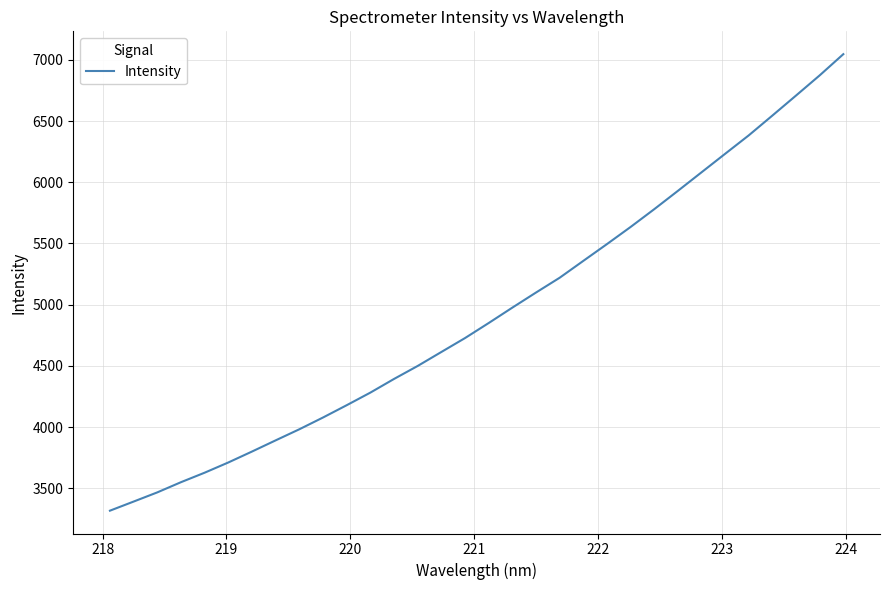

What is the difference between the maximum and minimum values?

3727.9